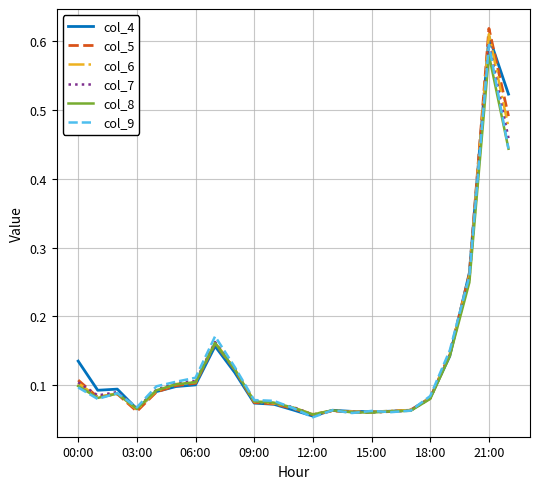

Which series has the widest spread of values?

col_5